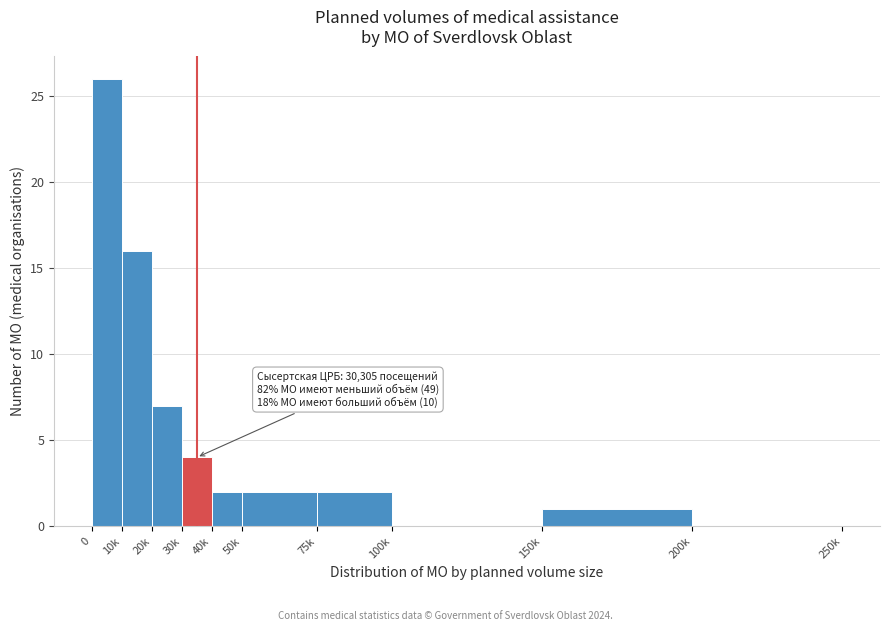

Reading left to right, list all the values displayed in this chart.

0=26	10k=16	20k=7	30k=4	40k=2	50k=2	75k=2	100k=0	150k=1	200k=0